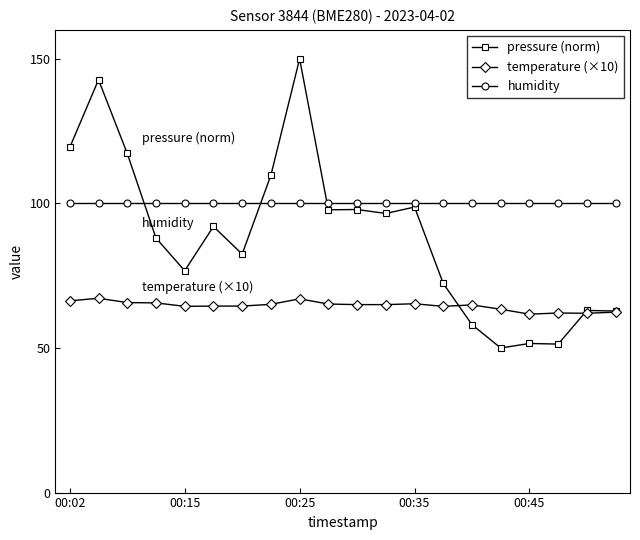

What is the value of the temperature (×10) point at the 12th from the left?

65.0